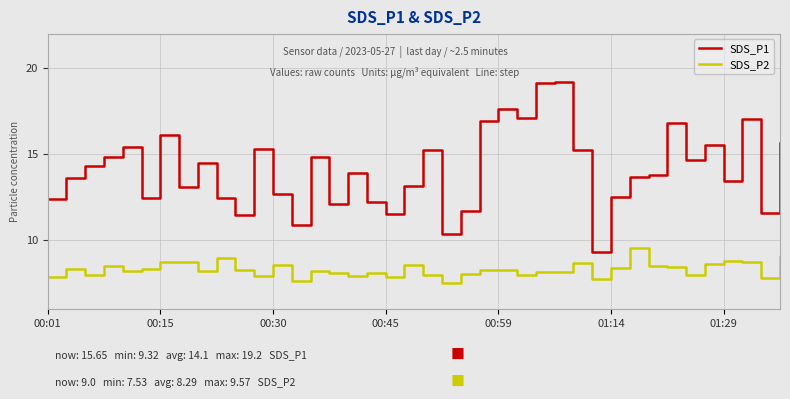

List the series in order of their overall mean, lowest first.

SDS_P2, SDS_P1